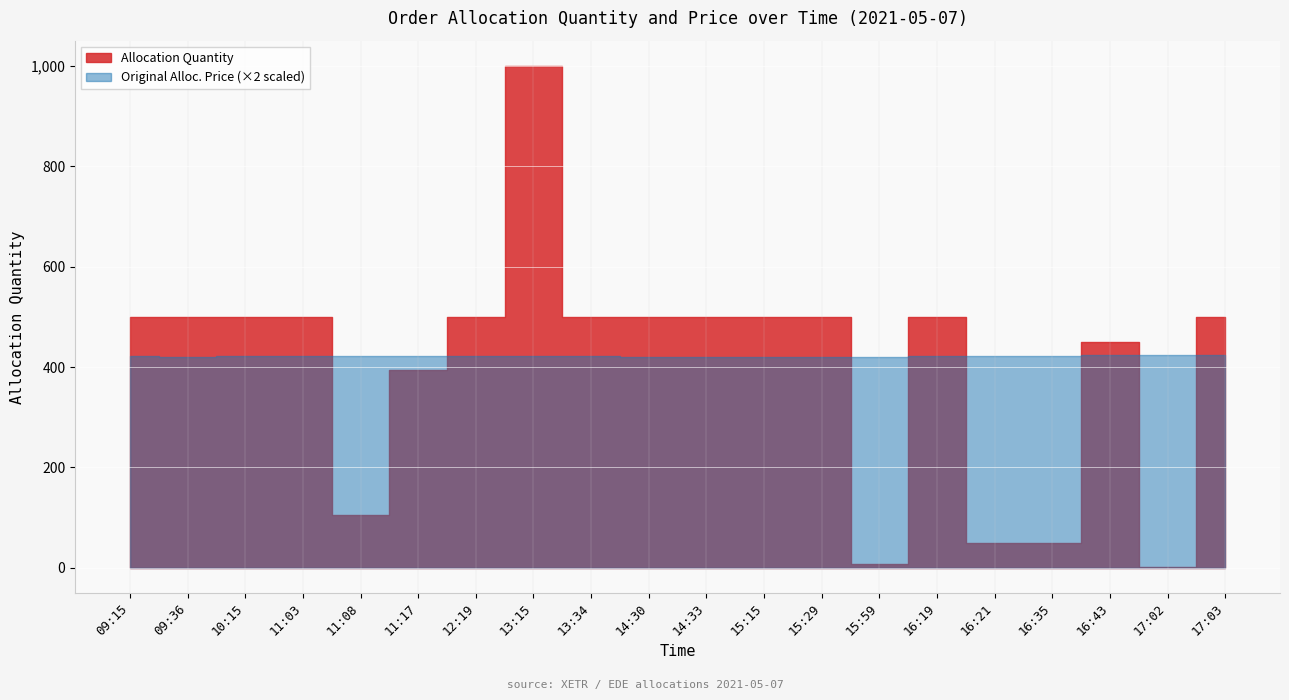

Reading left to right, transcribe all the data shown in this chart.

Allocation Quantity: 09:15=500.0	09:36=500.0	10:15=500.0	11:03=500.0	11:08=105.0	11:17=395.0	12:19=500.0	13:15=1000.0	13:34=500.0	14:30=500.0	14:33=500.0	15:15=500.0	15:29=500.0	15:59=7.0	16:19=500.0	16:21=50.0	16:35=50.0	16:43=450.0	17:02=1.0	17:03=500.0
Original Alloc. Price: 09:15=211.0	09:36=210.4	10:15=211.0	11:03=211.2	11:08=211.1	11:17=211.1	12:19=211.0	13:15=210.7	13:34=210.9	14:30=210.4	14:33=209.8	15:15=210.4	15:29=209.8	15:59=210.4	16:19=211.1	16:21=210.8	16:35=211.1	16:43=212.2	17:02=212.0	17:03=212.1